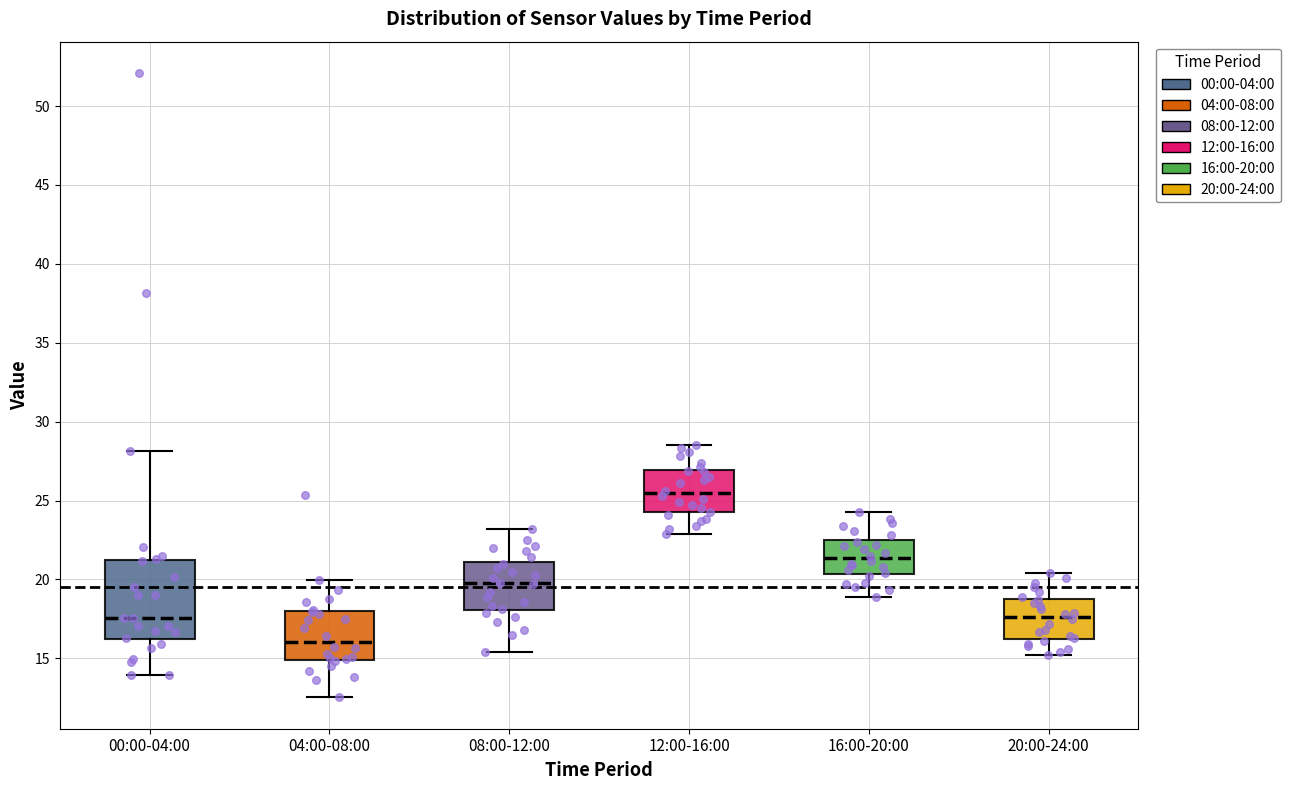

Which box has the highest median line?

12:00-16:00